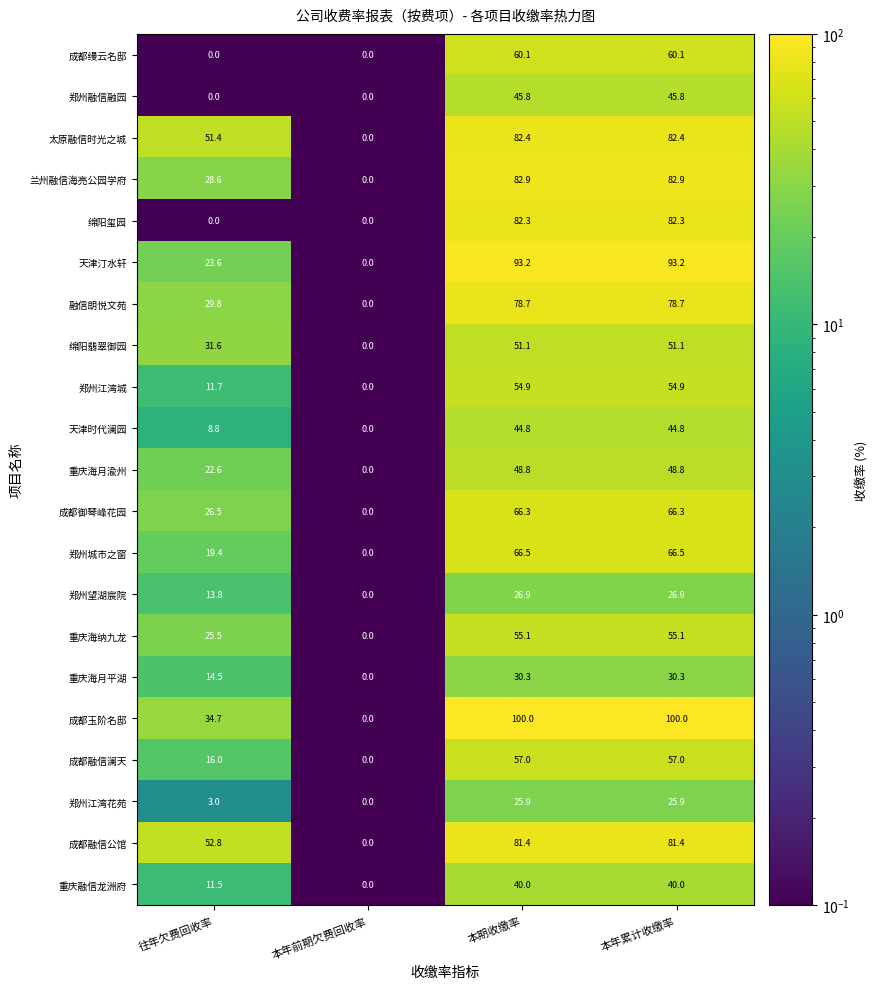

What is the greatest value displayed?

100.0